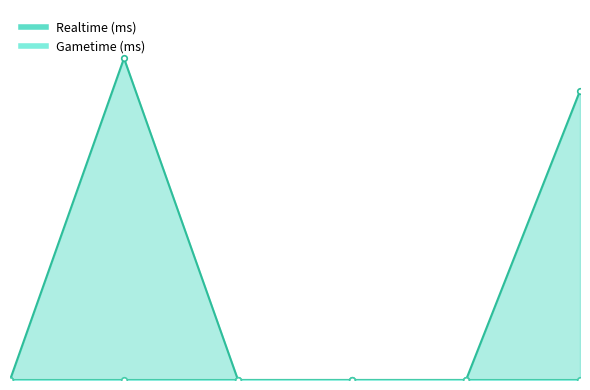

Rank the categories by value from highest to lowest.

2, 6, 1, 3, 4, 5